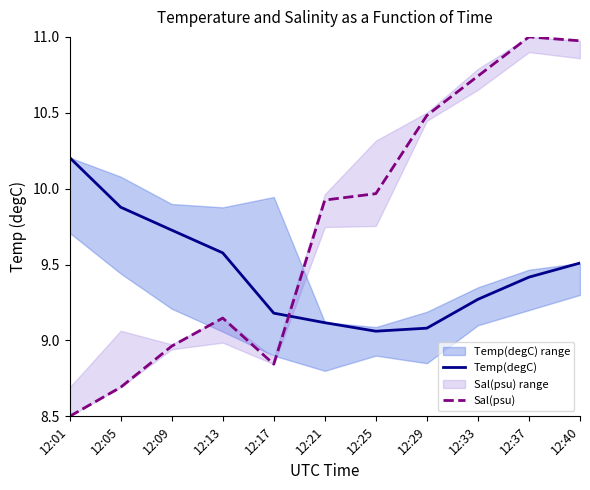

Is it true that Sal(psu) equals 12.0 at 12:01?

False